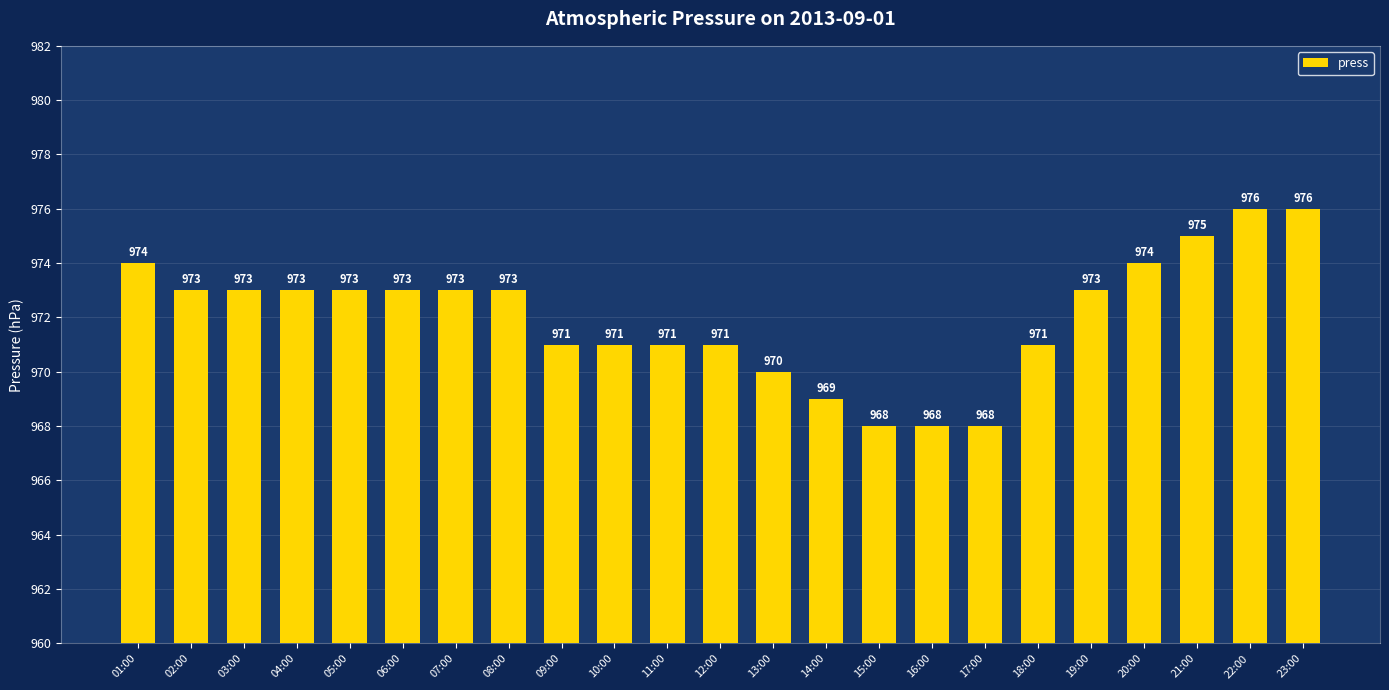

At which label does the data first exceed 973?

01:00